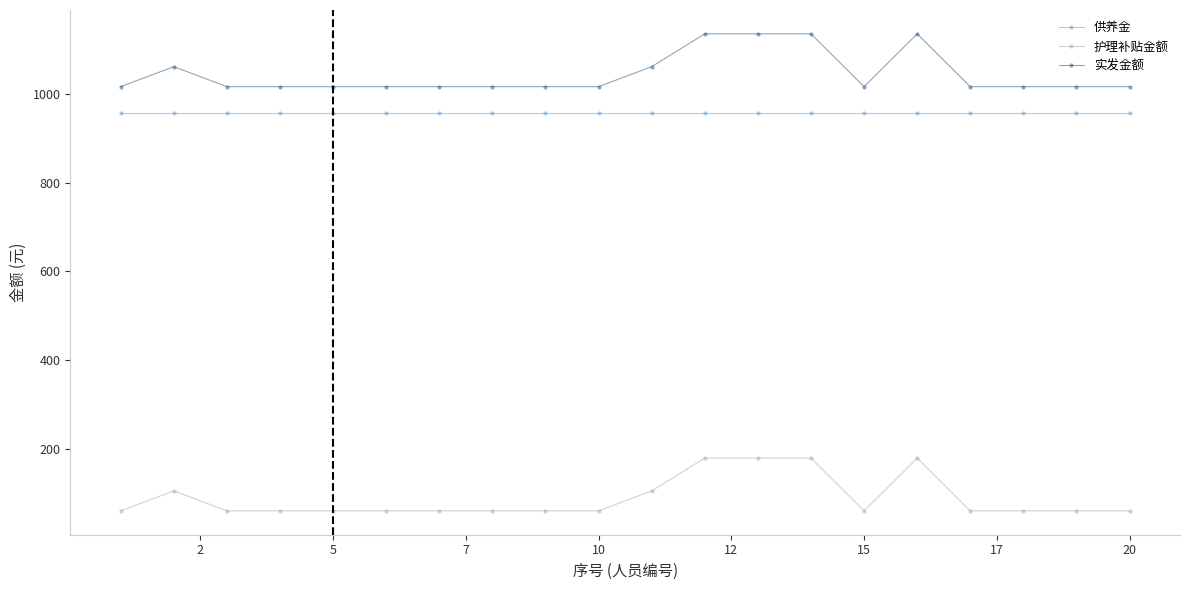

True or false: 实发金额 has more than 1 interior local peaks.

True